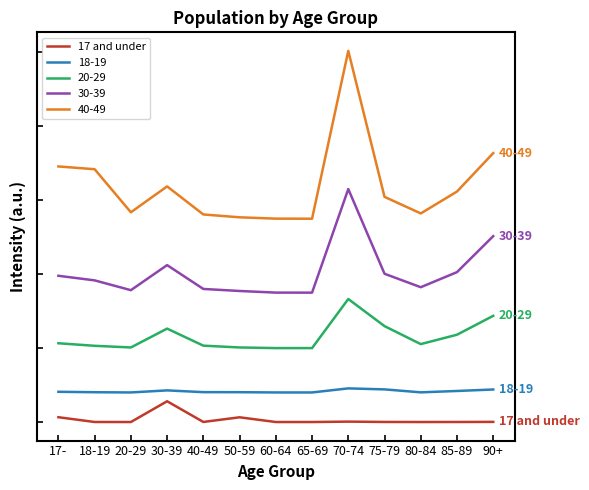

Does the chart have visible grid lines?

No